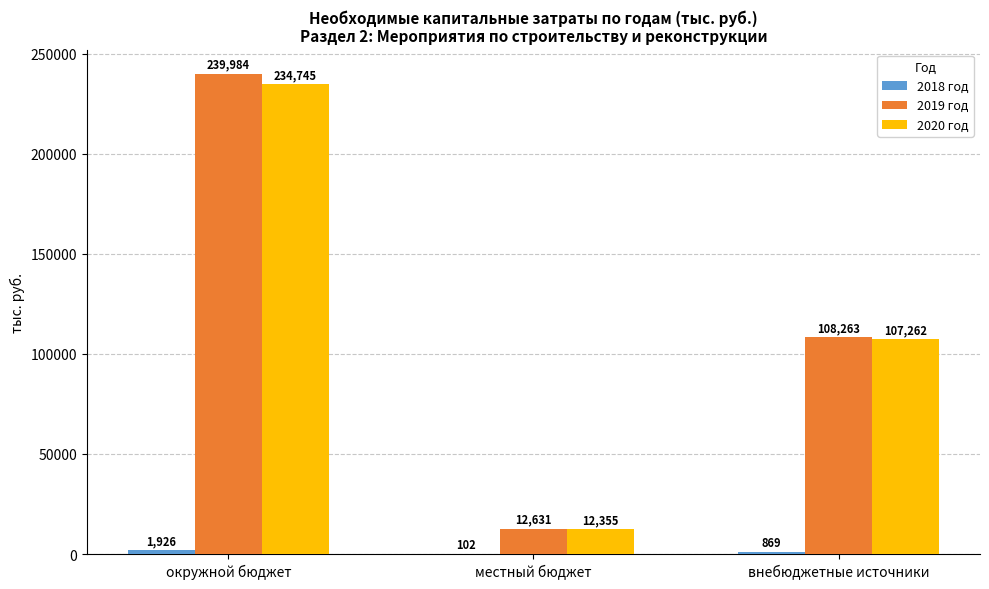

Which series has the largest total across all categories?

2019 год